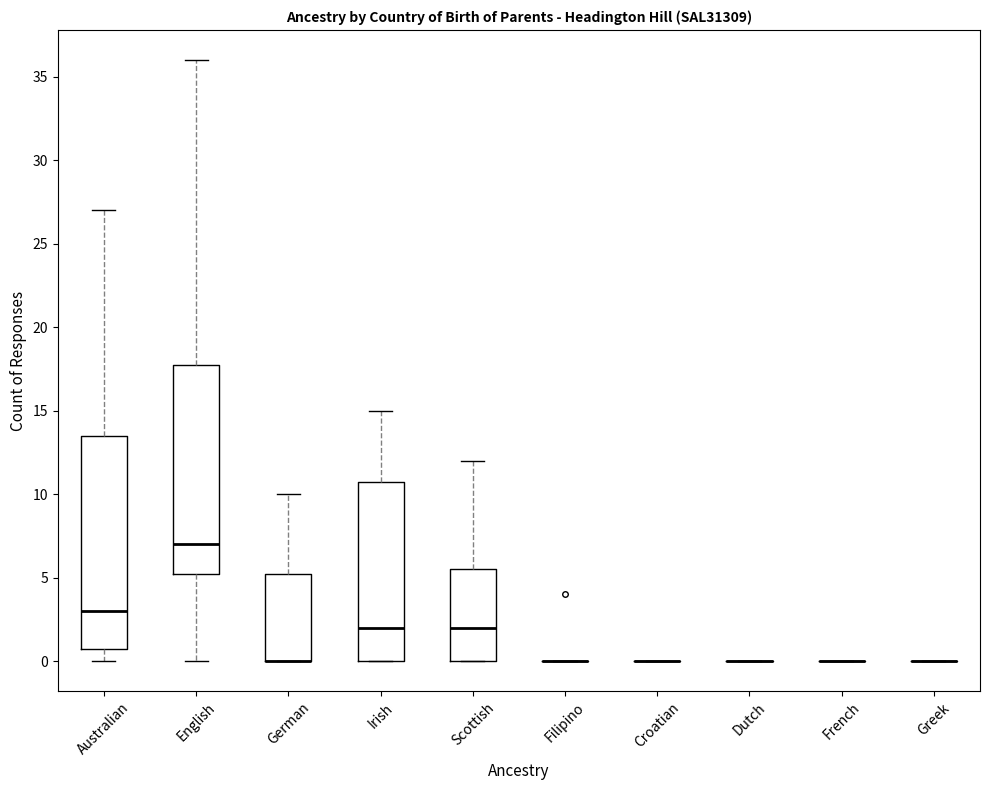

Reading left to right, read every box against the y-axis: the position of its median line, the range the box covers, and the ends of its whiskers. The values are not printed on the chart, so give them approximately, as read against the axis.

Australian: median 3.0, box 1.0 to 13.5, whiskers 0.0 to 27.0
English: median 7.0, box 5.5 to 18.0, whiskers 0.0 to 36.0
German: median 0.0 (drawn on the box's lower edge), box 0.0 to 5.5, whiskers 0.0 to 10.0
Irish: median 2.0, box 0.0 to 11.0, whiskers 0.0 to 15.0
Scottish: median 2.0, box 0.0 to 5.5, whiskers 0.0 to 12.0
Filipino: box collapsed to a line at 0.0, whiskers 0.0 to 0.0
Croatian: box collapsed to a line at 0.0, whiskers 0.0 to 0.0
Dutch: box collapsed to a line at 0.0, whiskers 0.0 to 0.0
French: box collapsed to a line at 0.0, whiskers 0.0 to 0.0
Greek: box collapsed to a line at 0.0, whiskers 0.0 to 0.0